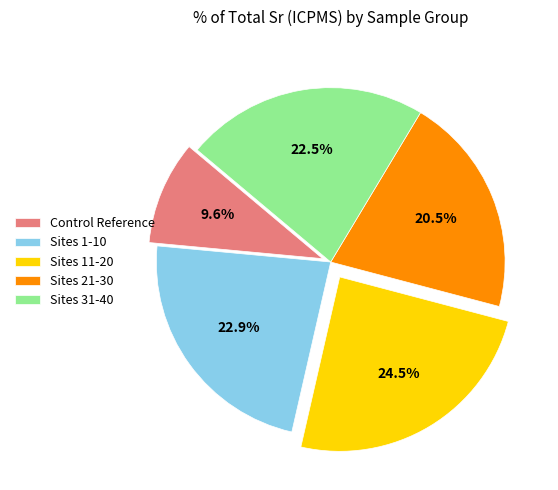

Between Sites 1-10 and Sites 21-30, which is larger?

Sites 1-10